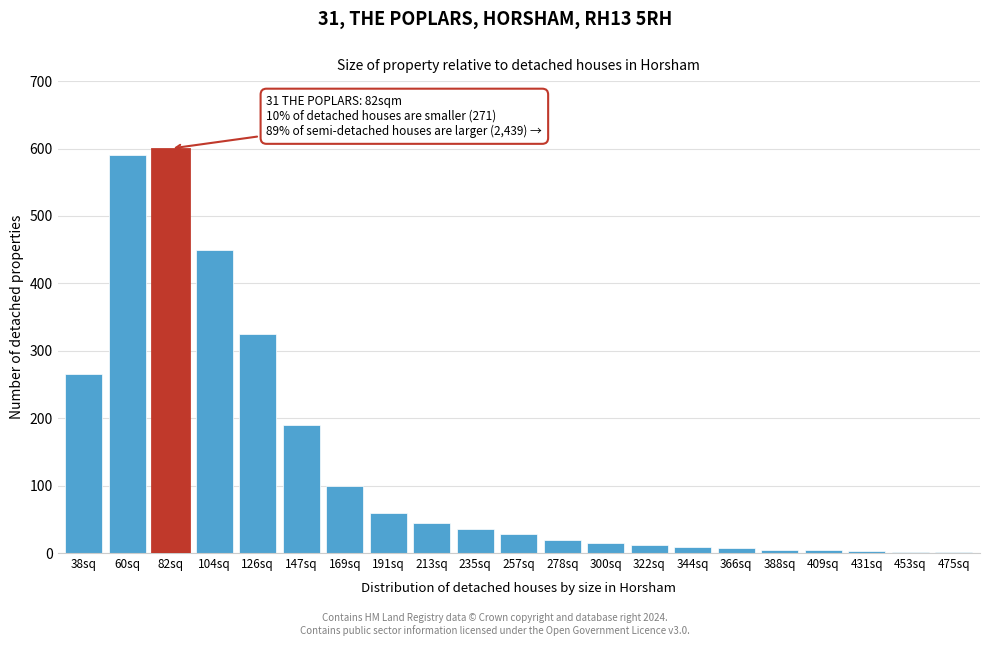

What is the sum of the values at 300sq and 213sq?

60